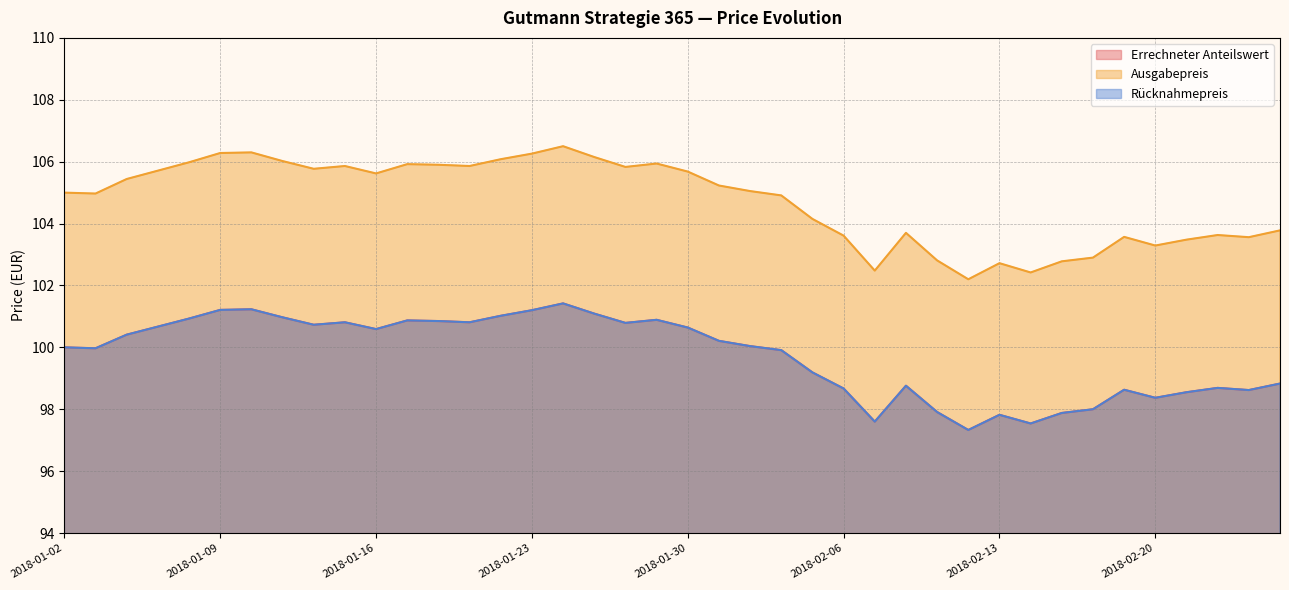

True or false: Ausgabepreis and Errechneter Anteilswert intersect in this chart.

False